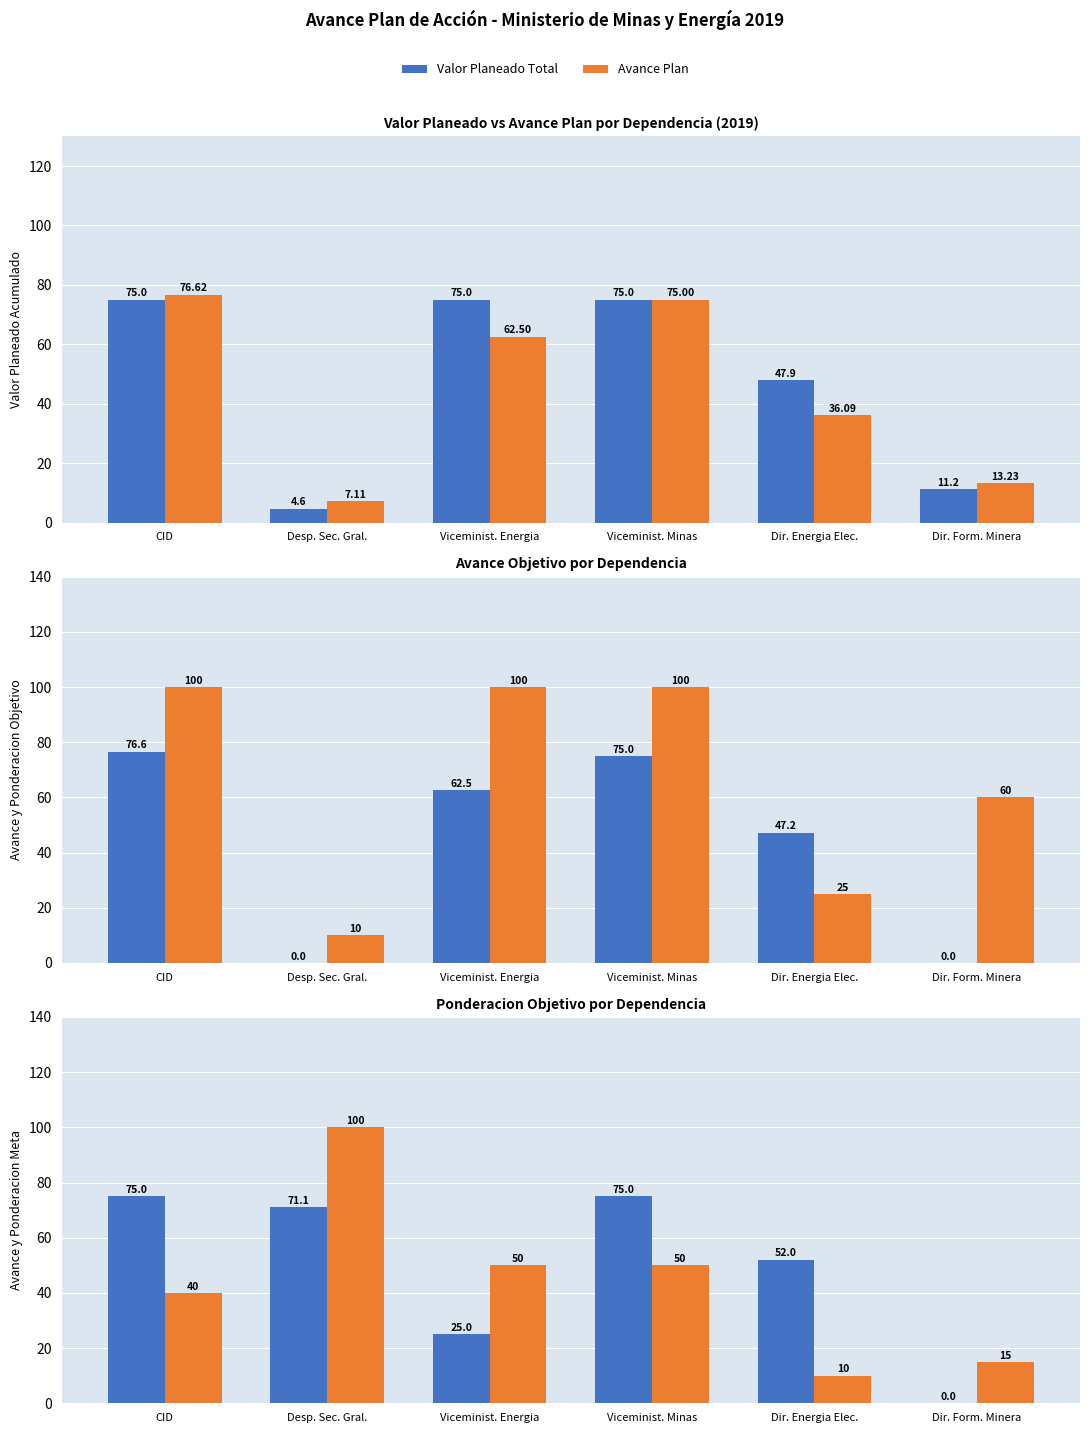

What is the label of the 1st bar from the right?

Dir. Form. Minera